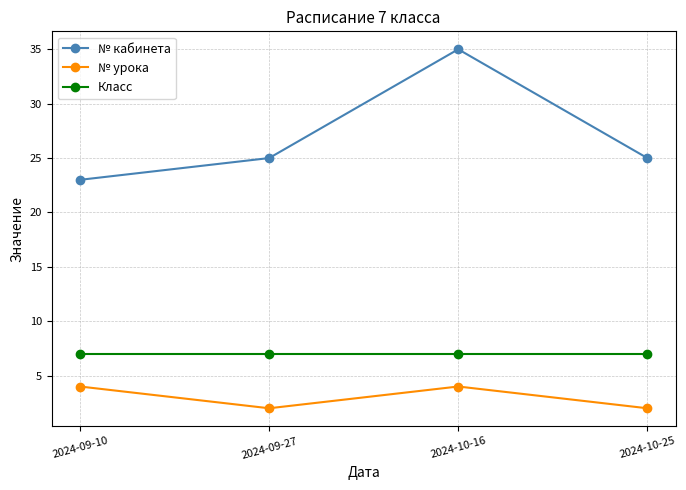

Is the value of Класс at 2024-09-10 greater than the value of № кабинета at 2024-10-25?

No